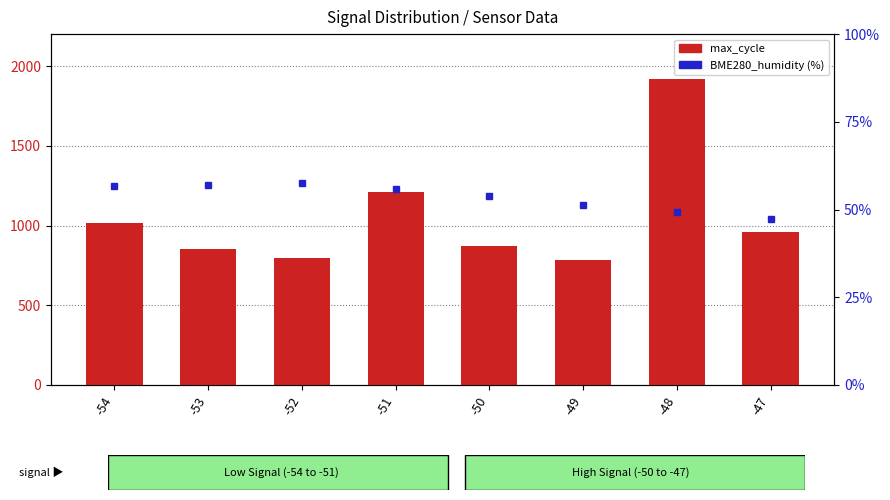

List the series in order of their peak value, lowest first.

BME280_humidity, max_cycle